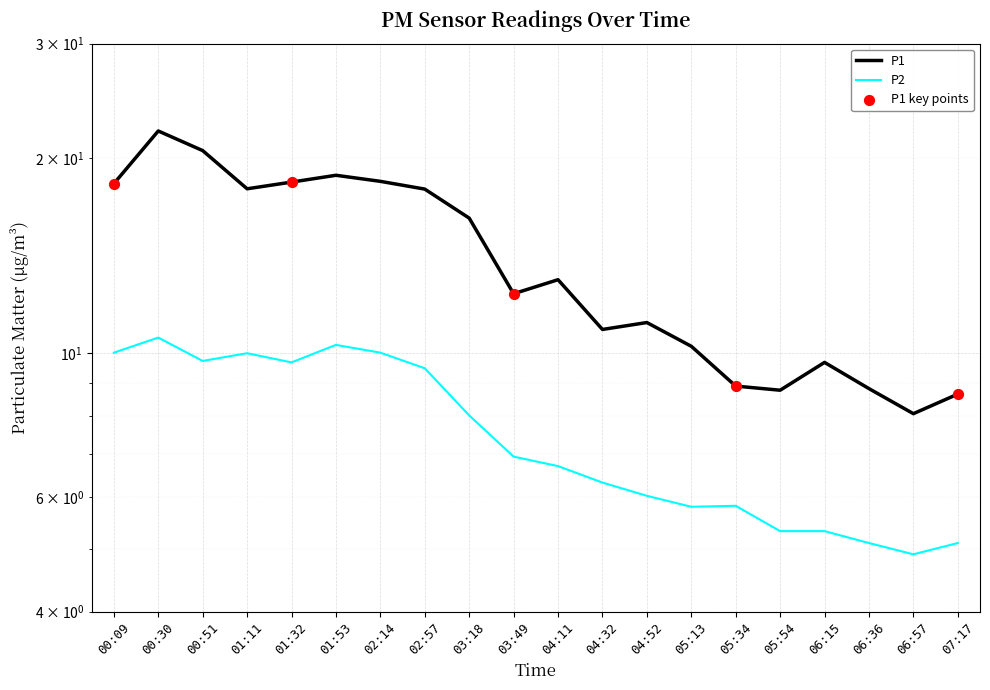

What are all the series names shown in the legend?

P1, P2